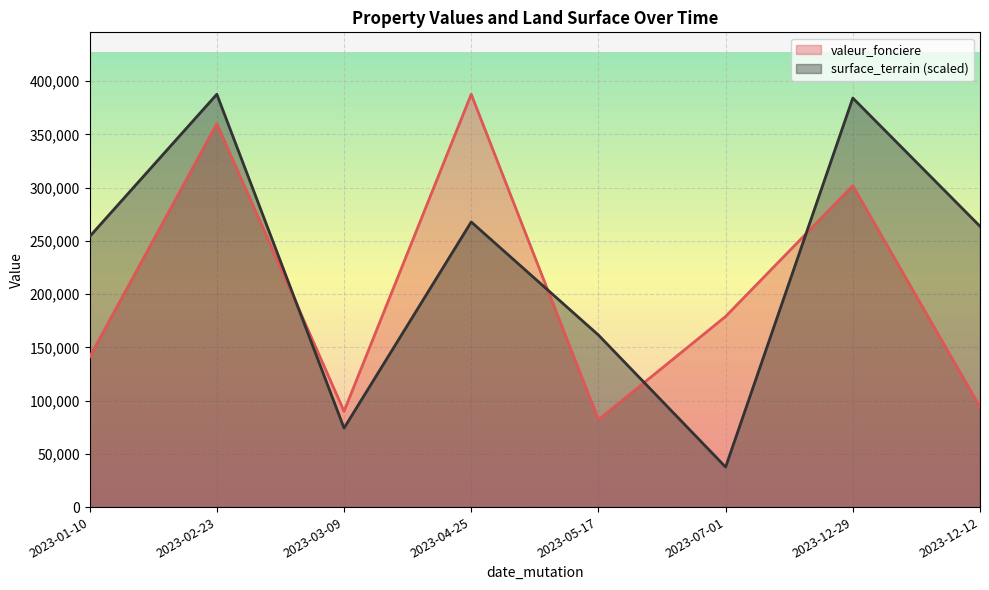

Reading left to right, what are all the values shown in this chart?

valeur_fonciere: 2023-01-10=141000.0	2023-02-23=360000.0	2023-03-09=90000.0	2023-04-25=387650.0	2023-05-17=82000.0	2023-07-01=179000.0	2023-12-29=301797.0	2023-12-12=94000.0
surface_terrain: 2023-01-10=254030.1	2023-02-23=387650.0	2023-03-09=74176.8	2023-04-25=267747.8	2023-05-17=161563.2	2023-07-01=37596.5	2023-12-29=384093.6	2023-12-12=263683.3